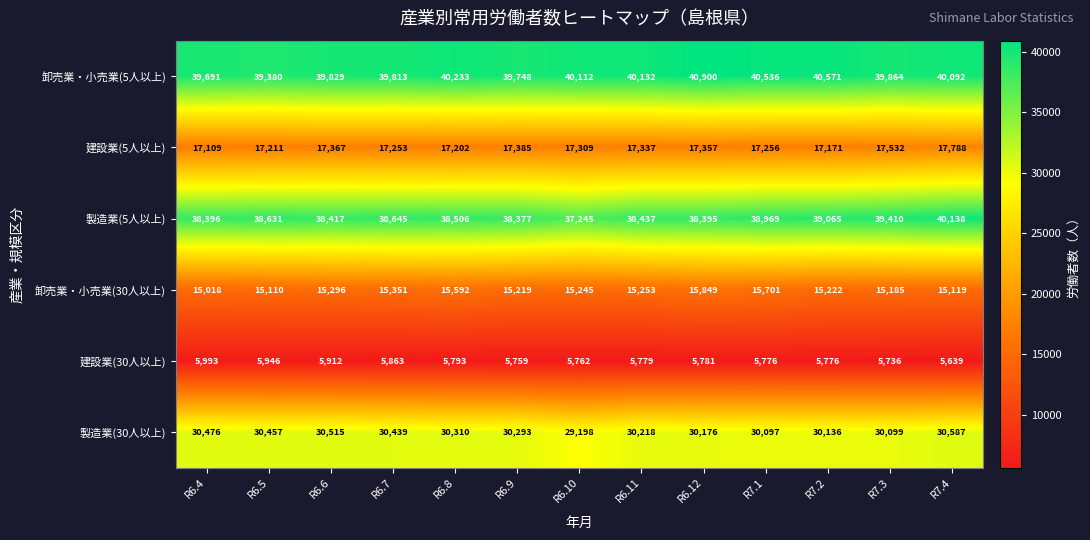

Is it true that 卸売業・小売業(30人以上) equals 3994 at R7.4?

False